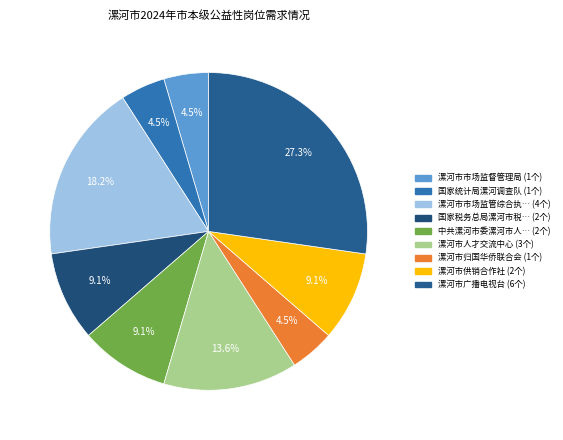

How many segments does this pie chart have?

9